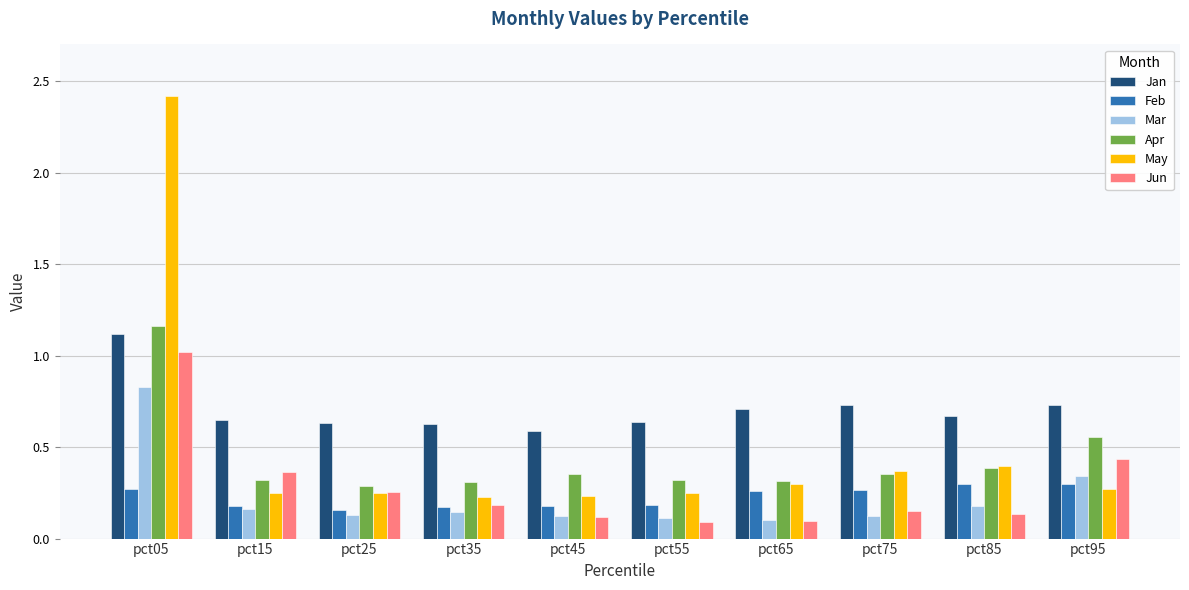

At how many categories does at least one series exceed 1?

1